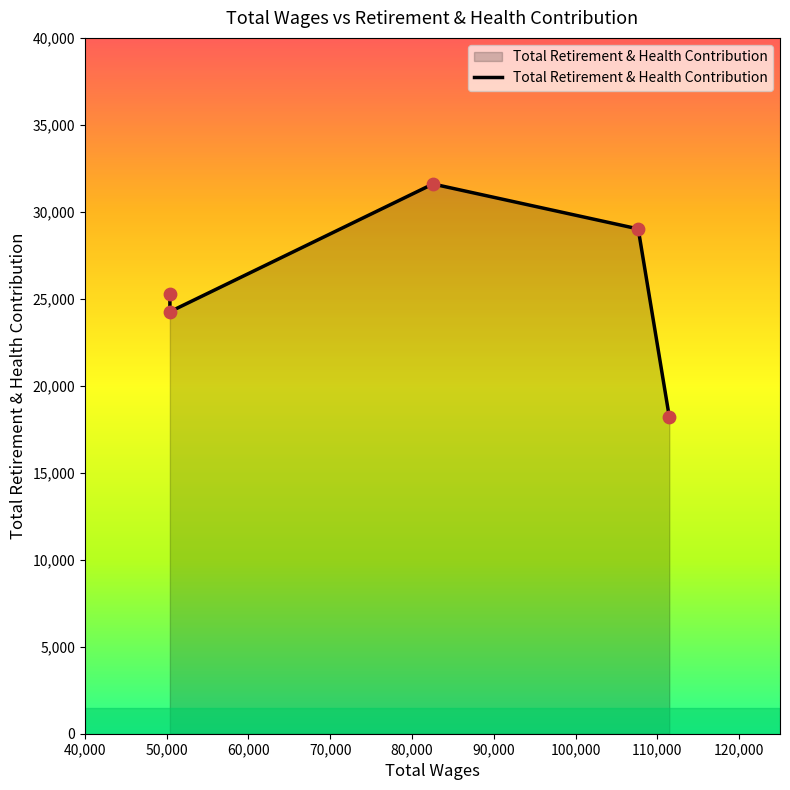

What is the smallest value displayed?

18212